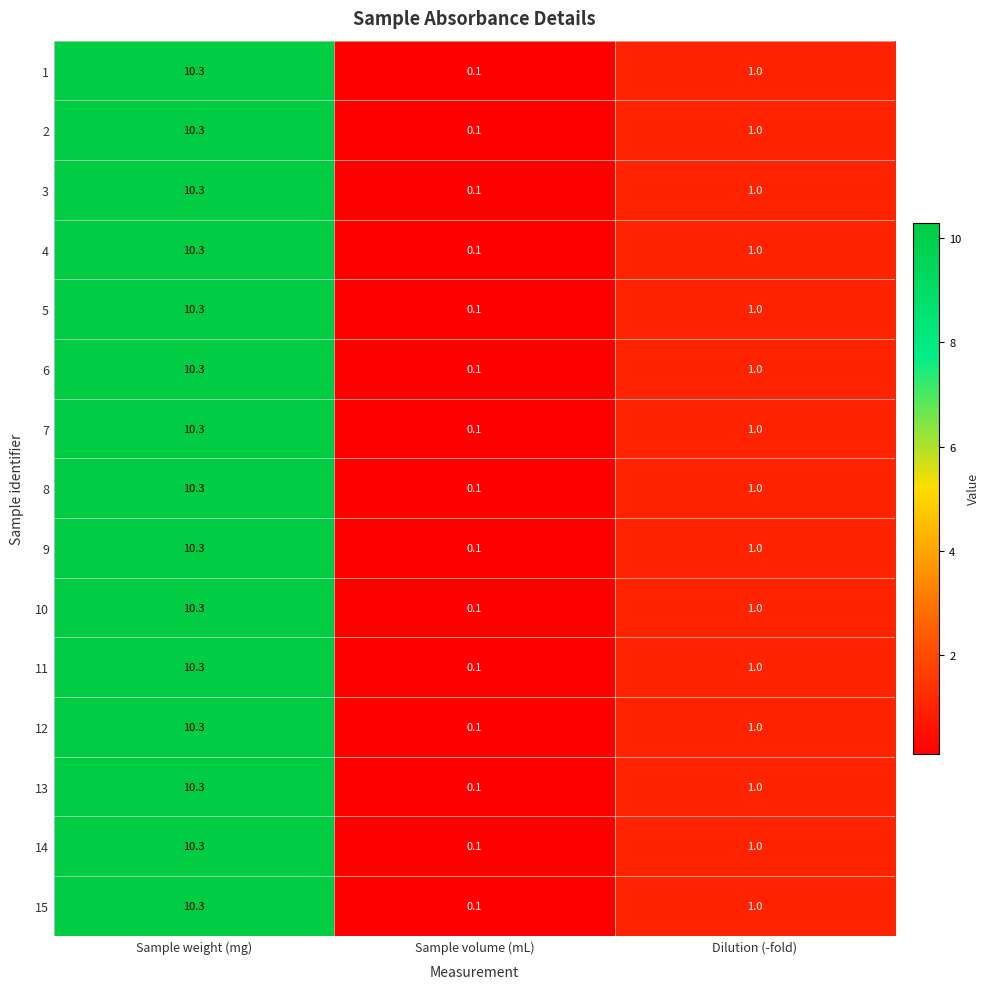

At which category is the sum across all series the highest?

Sample weight (mg)